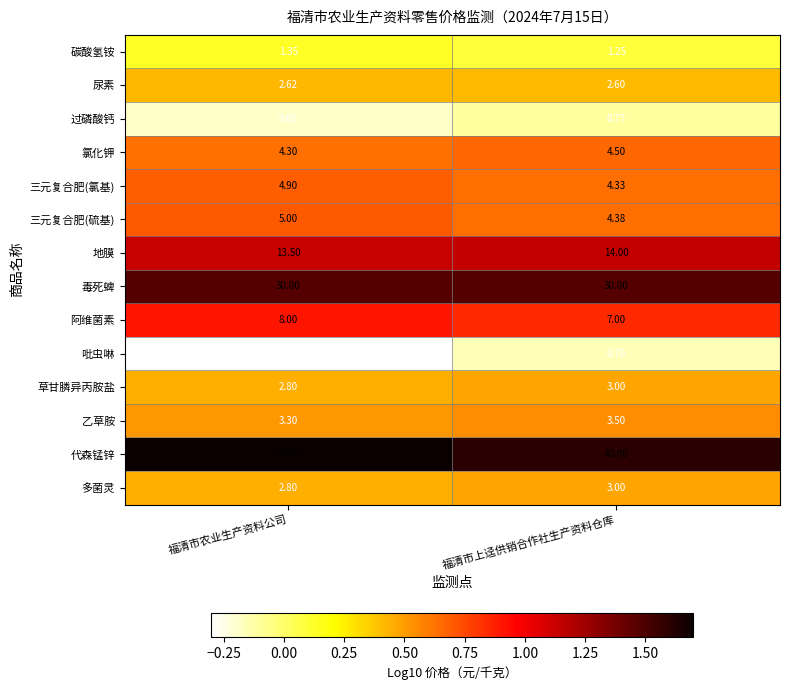

At which category does the chart reach its minimum across all series?

福清市农业生产资料公司